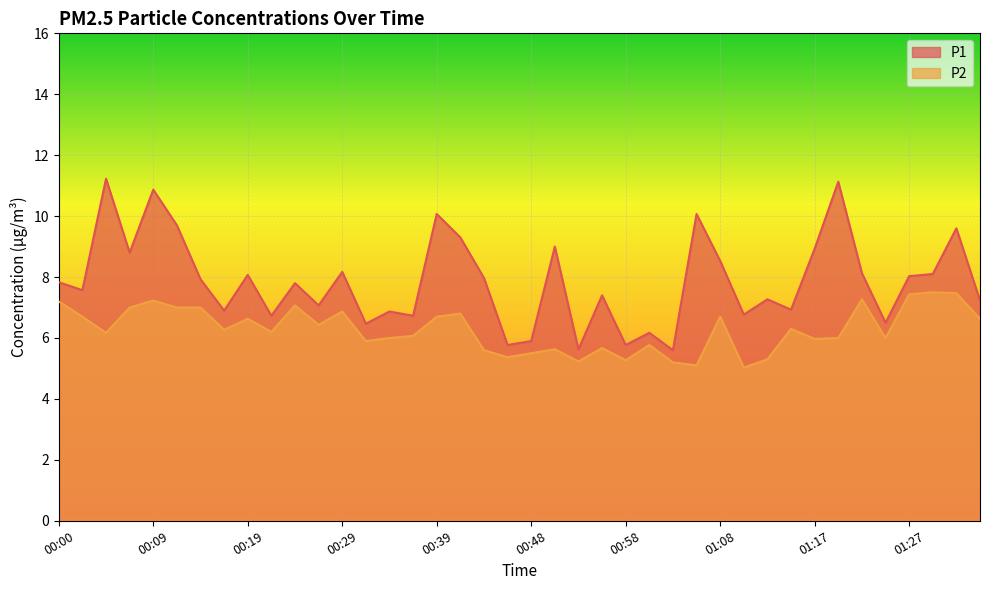

Reading right to left, transcribe all the data shown in this chart.

P1: 7.2	9.6	8.1	8.0	6.5	8.1	11.1	8.9	6.9	7.3	6.8	8.5	10.1	5.6	6.2	5.8	7.4	5.6	9.0	5.9	5.8	8.0	9.3	10.1	6.7	6.9	6.5	8.2	7.1	7.8	6.7	8.1	6.9	7.9	9.7	10.9	8.8	11.2	7.6	7.8
P2: 6.6	7.5	7.5	7.4	6.0	7.3	6.0	6.0	6.3	5.3	5.0	6.7	5.1	5.2	5.8	5.3	5.7	5.2	5.6	5.5	5.4	5.6	6.8	6.7	6.1	6.0	5.9	6.9	6.4	7.1	6.2	6.6	6.3	7.0	7.0	7.2	7.0	6.2	6.7	7.2